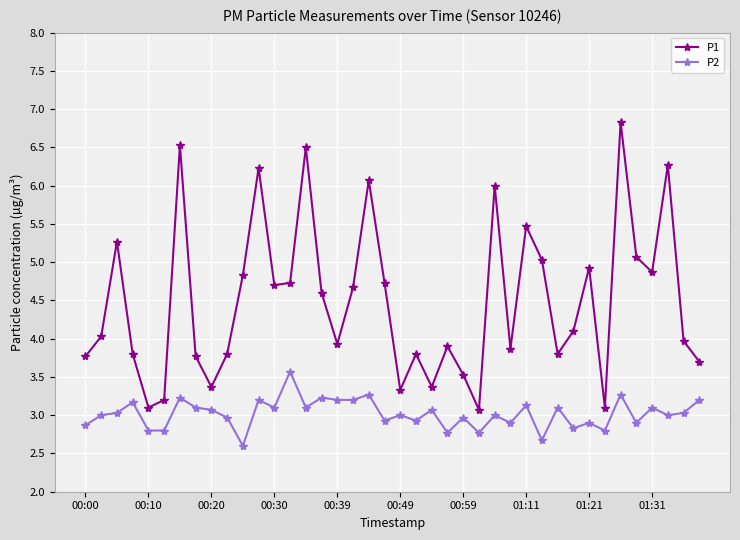

Which series has the largest total across all categories?

P1